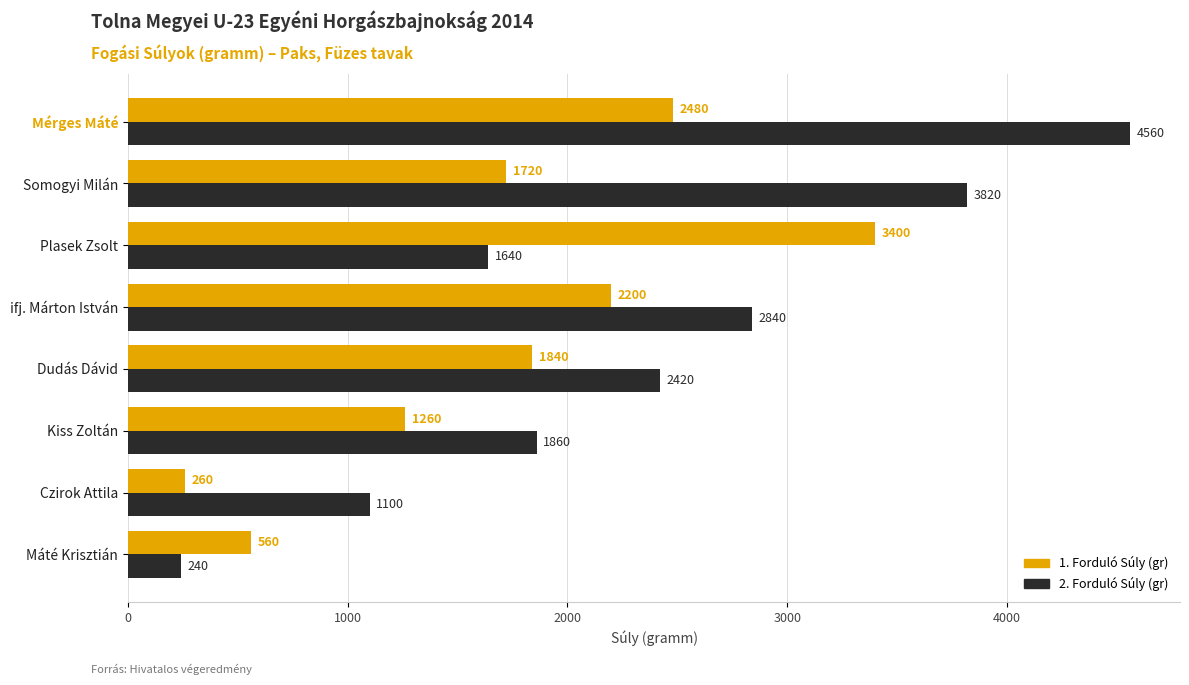

What is the sum of the 1. Forduló Súly (gr) values at Dudás Dávid and Plasek Zsolt?

5240